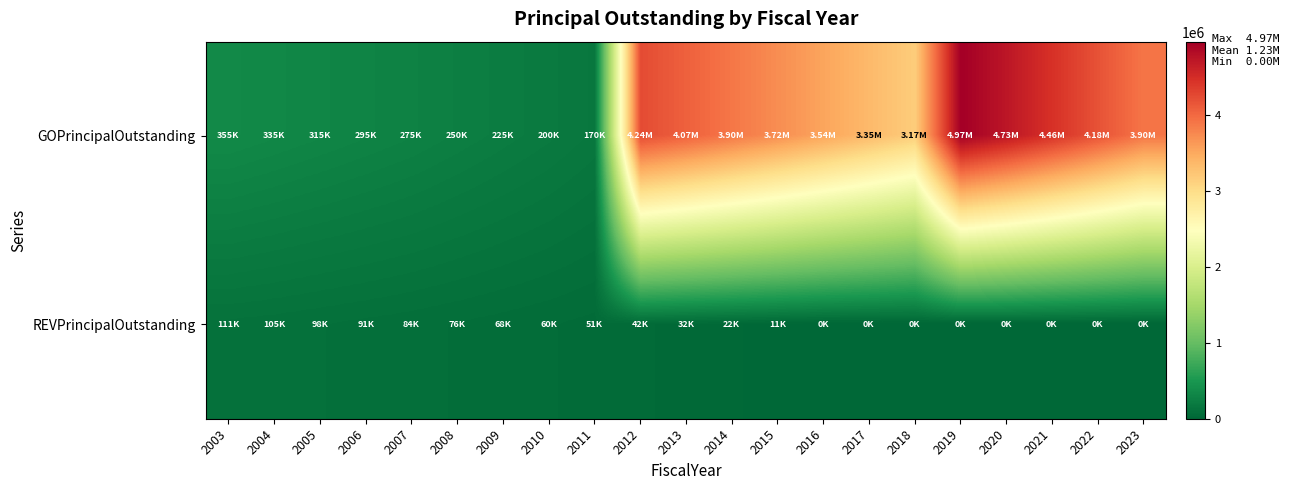

At which category does the chart reach its peak across all series?

2019